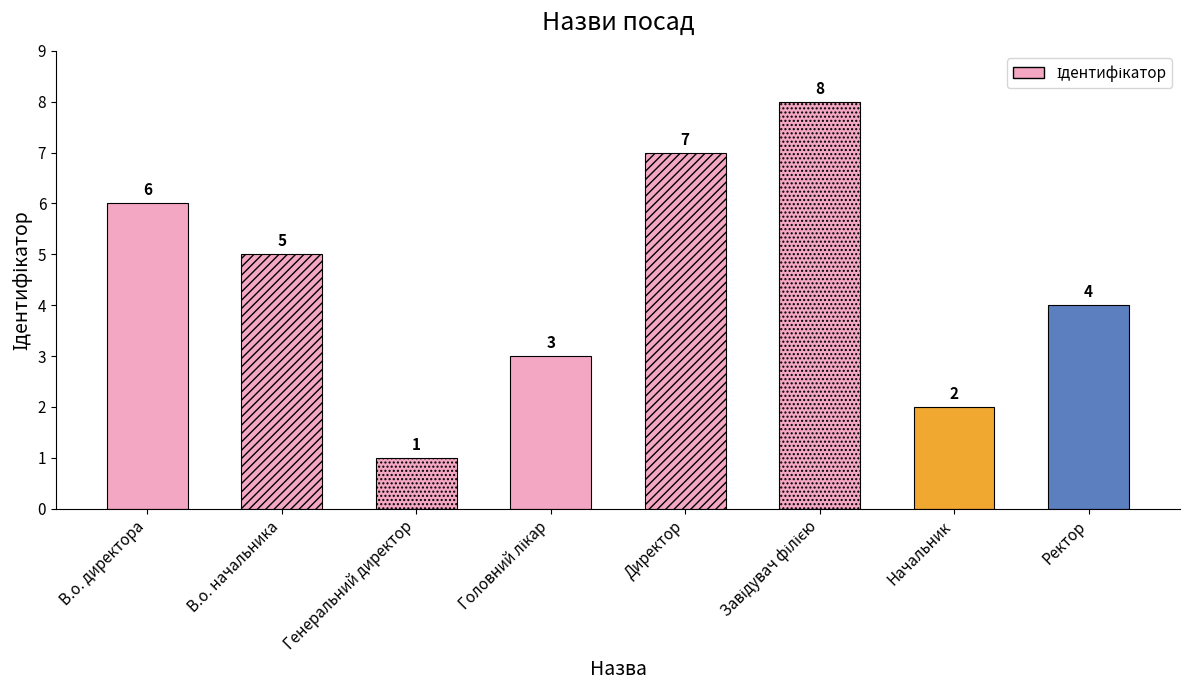

True or false: the data shows 5 at В.о. начальника.

True